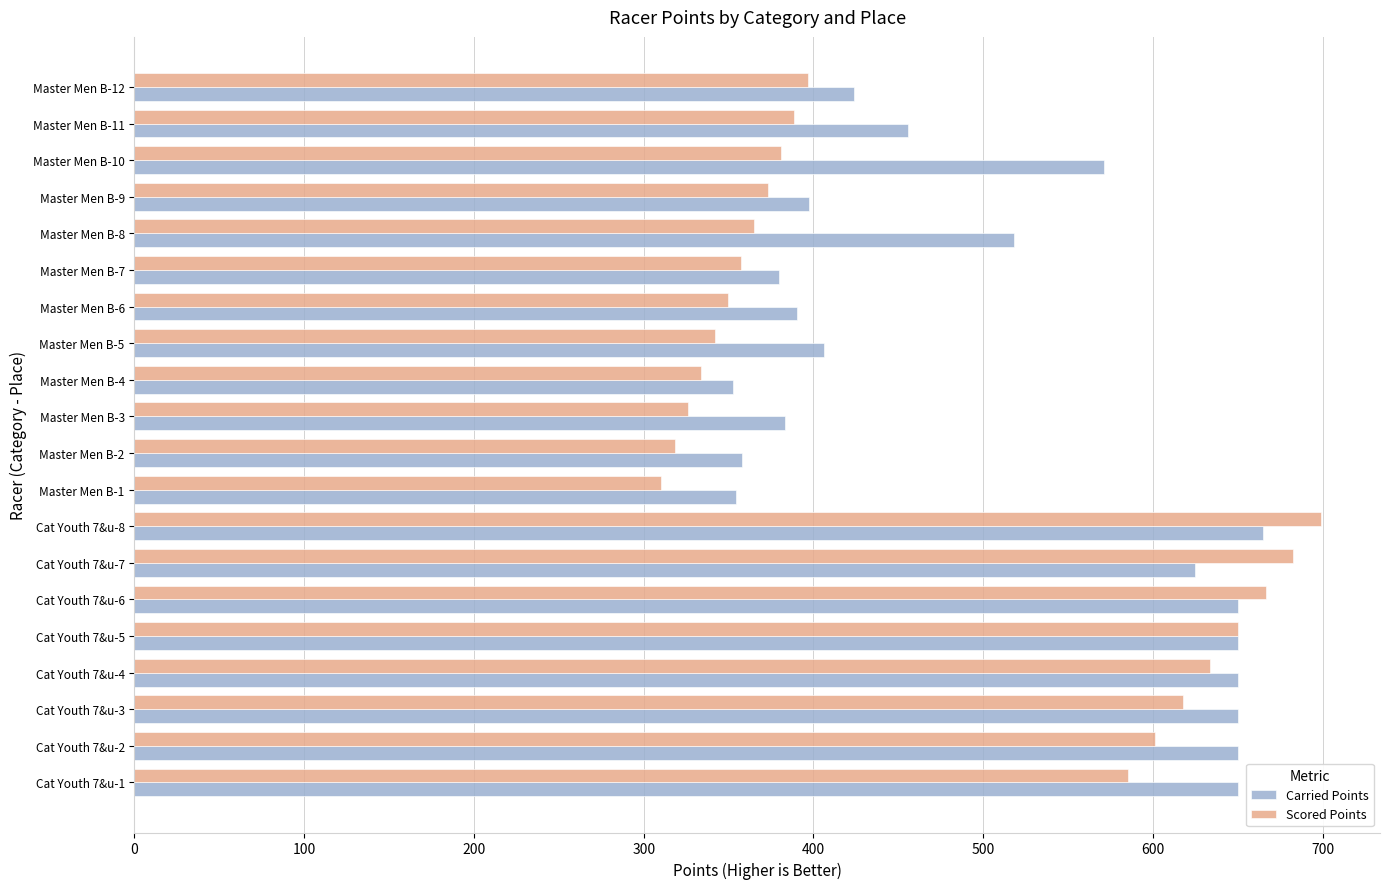

What is the difference between the maximum and minimum values in the Carried Points series?

312.2